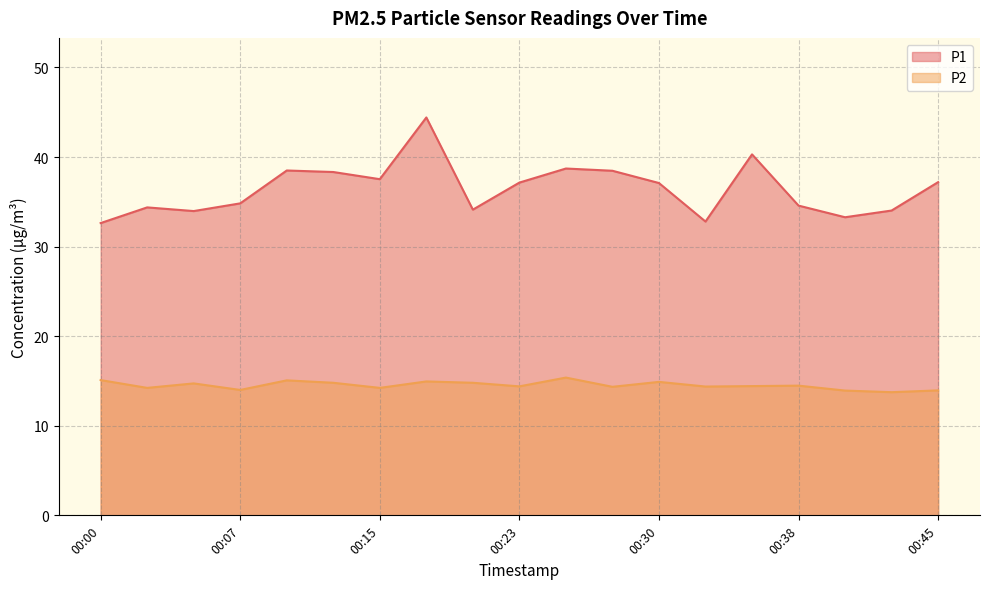

Which series has the largest total across all categories?

P1